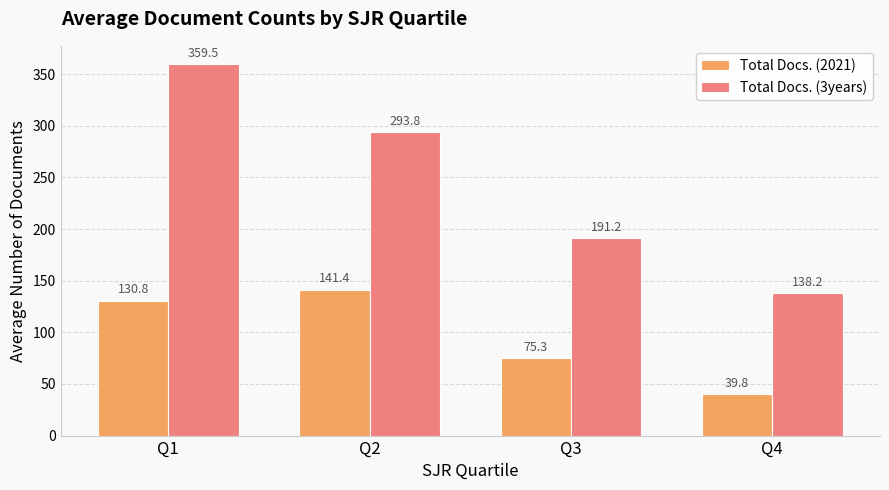

How many bars are there in each group?

2